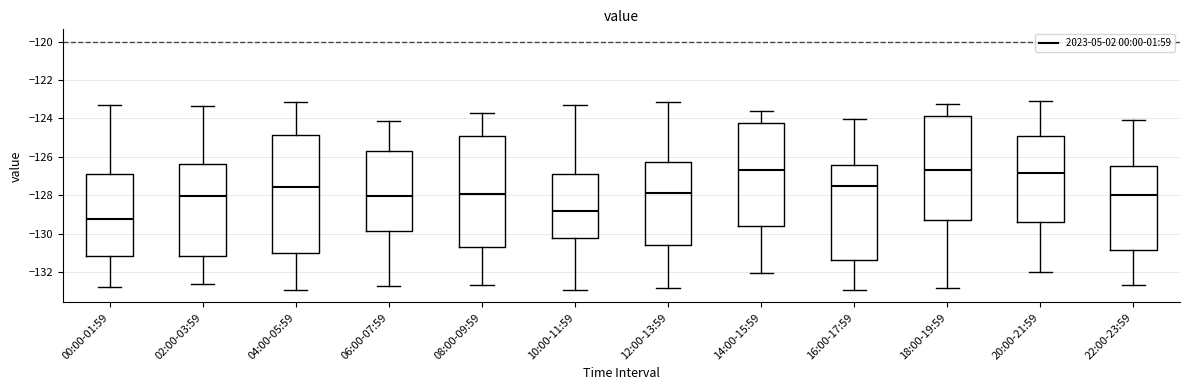

Which box has the lowest median line?

00:00-01:59